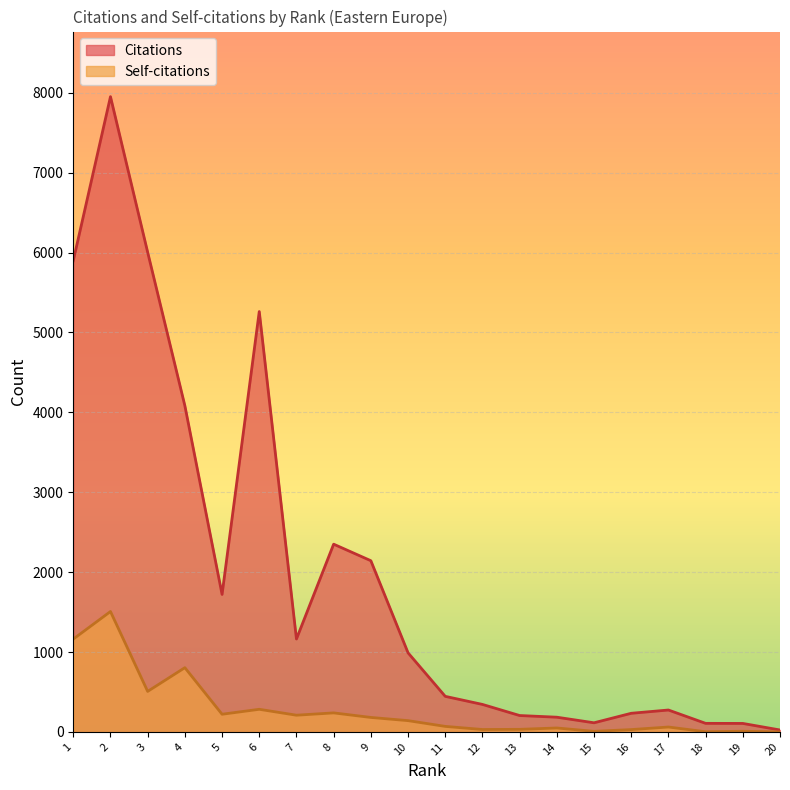

Reading left to right, list all the values displayed in this chart.

Citations: 20=24	19=106	18=107	17=274	16=233	15=114	14=184	13=205	12=344	11=445	10=990	9=2143	8=2350	7=1163	6=5262	5=1721	4=4083	3=6004	2=7952	1=5899
Self-citations: 20=0	19=8	18=2	17=61	16=29	15=7	14=49	13=32	12=30	11=69	10=141	9=181	8=238	7=209	6=283	5=221	4=804	3=507	2=1507	1=1162